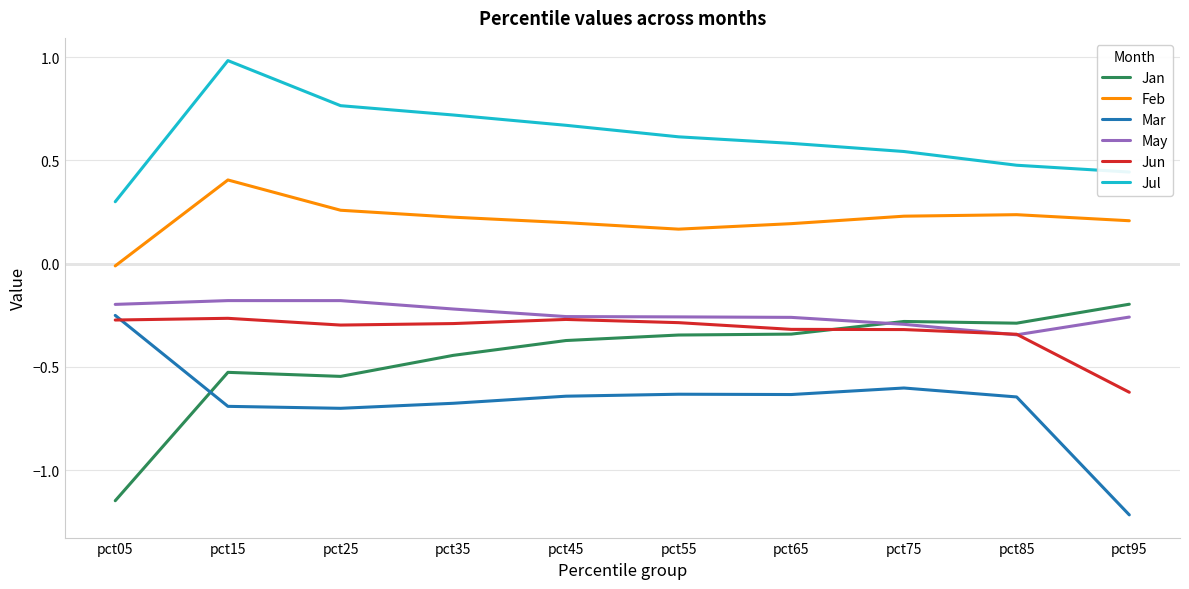

After their last crossing, which series has the higher values: May or Jan?

Jan